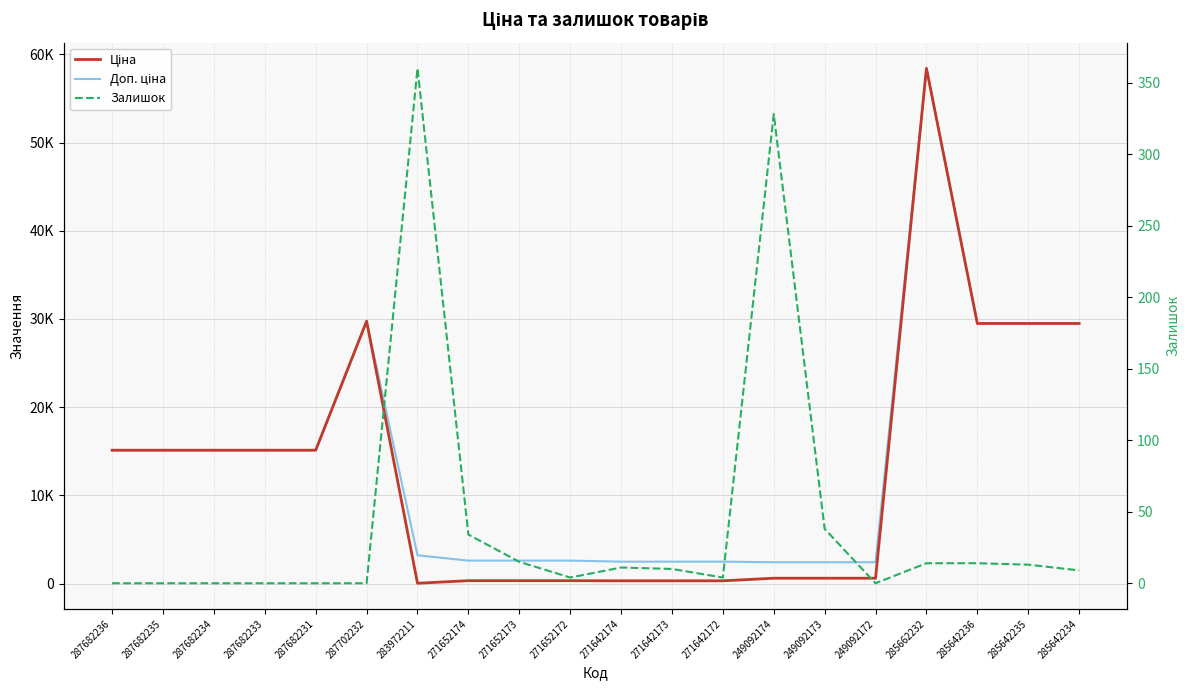

What is the highest value of the Ціна series?

58426.5